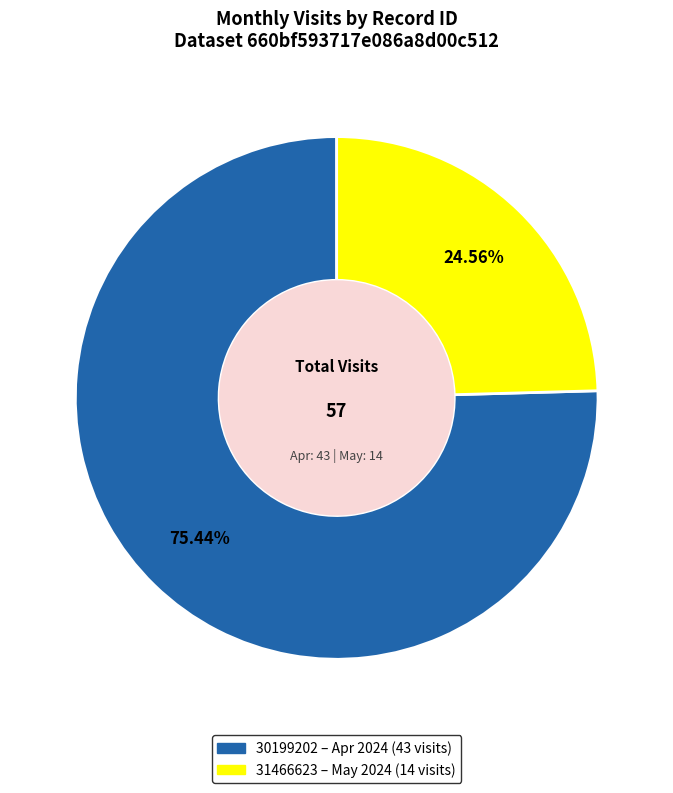

What percentage do 30199202 and 31466623 together represent?

100.0%